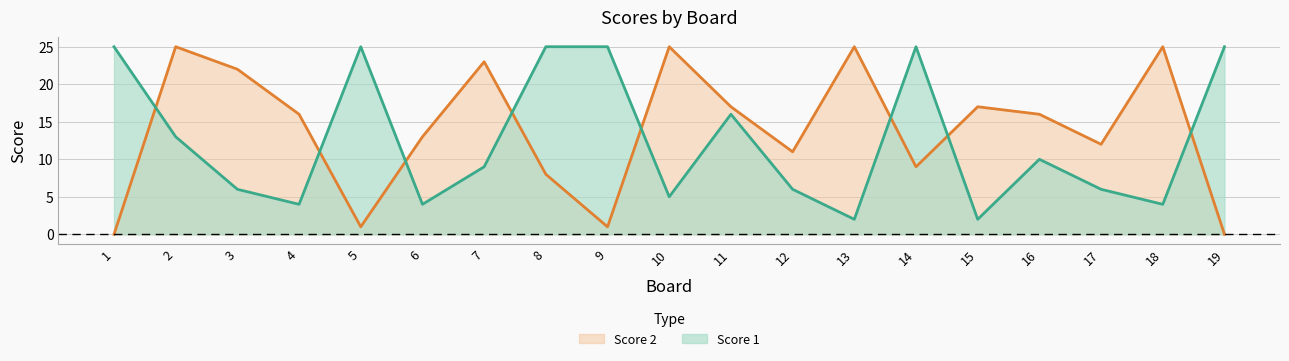

How many data points does each series have?

19